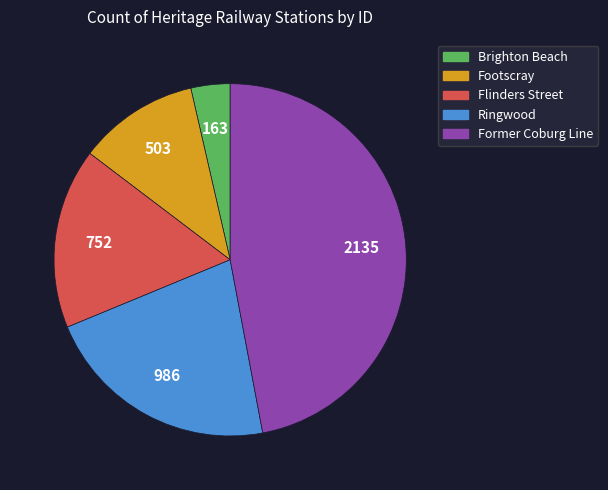

Which slice is the smallest?

Brighton Beach